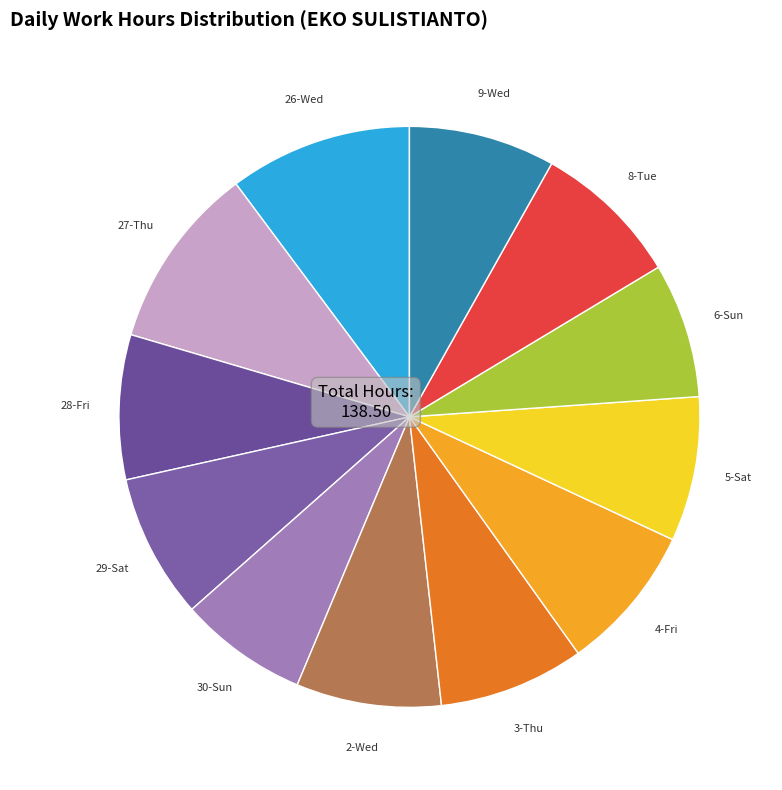

The 4-Fri slice represents 1% of the pie. True or false?

False